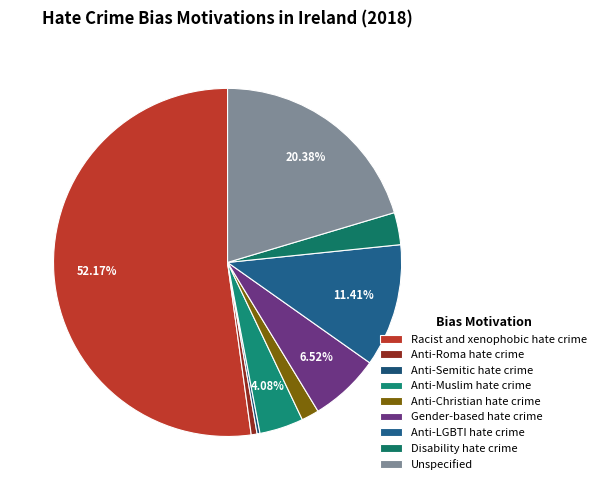

What percentage is the Gender-based hate crime slice, to the nearest percent?

7%